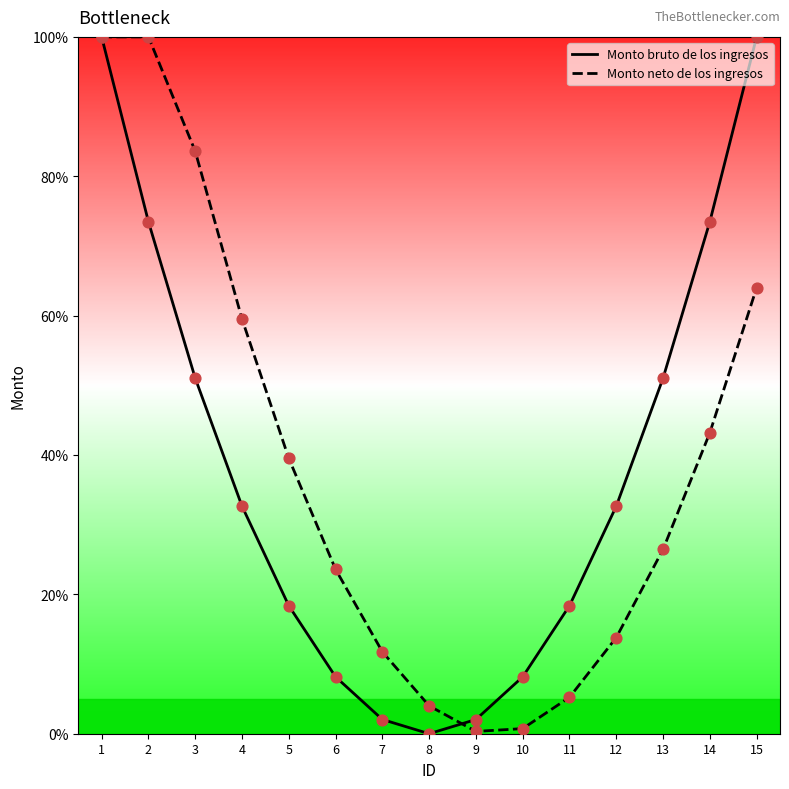

At which category is the sum across all series the highest?

1